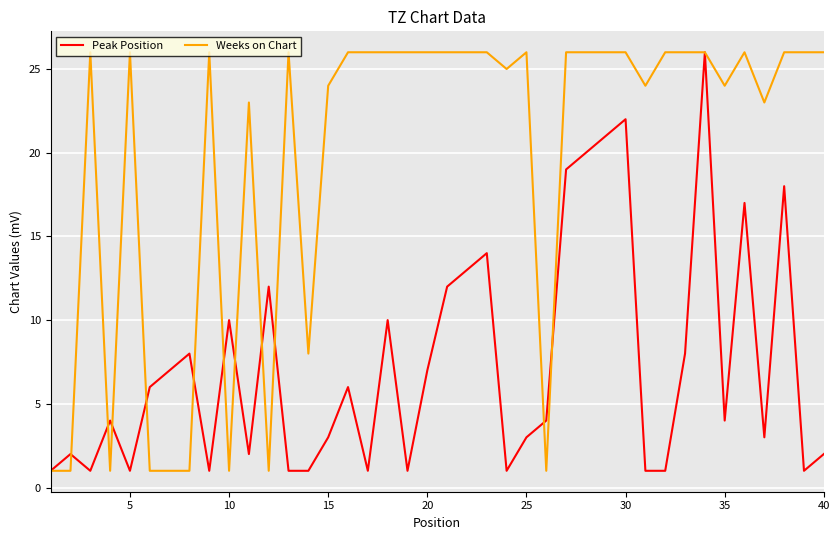

How many categories are shown in the chart?

40